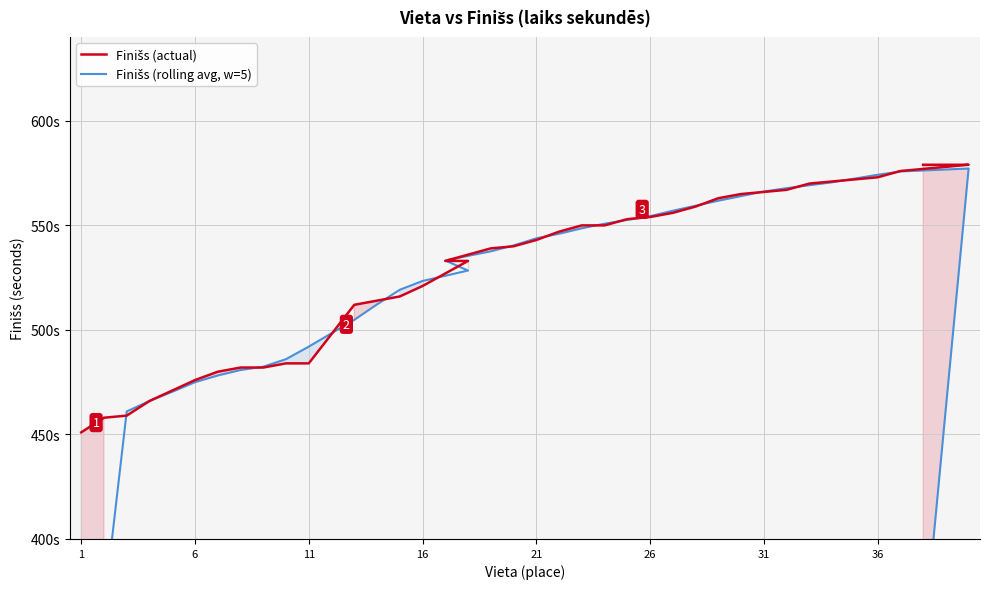

Reading left to right, list all the values displayed in this chart.

Finišs (actual): 451.0	458.0	459.0	466.0	471.0	476.0	480.0	482.0	482.0	484.0	484.0	498.0	512.0	514.0	516.0	521.0	533.0	533.0	539.0	540.0	543.0	547.0	550.0	550.0	553.0	554.0	556.0	559.0	563.0	565.0	566.0	567.0	570.0	571.0	572.0	573.0	576.0	579.0	579.0	579.0
Finišs (rolling avg, w=5): 273.6	366.8	461.0	466.0	470.4	475.0	478.2	480.8	482.4	486.0	492.0	498.4	504.8	512.2	519.2	523.4	528.4	533.2	537.6	540.4	543.8	546.0	548.6	550.8	552.6	554.4	557.0	559.4	561.8	564.0	566.2	567.8	569.2	570.6	572.4	574.2	575.8	577.2	462.6	347.4